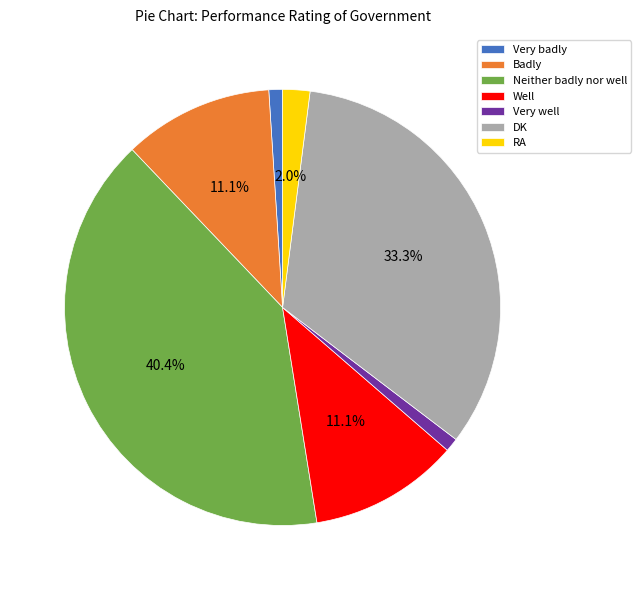

Is the sum of Very well and Well greater than half?

No